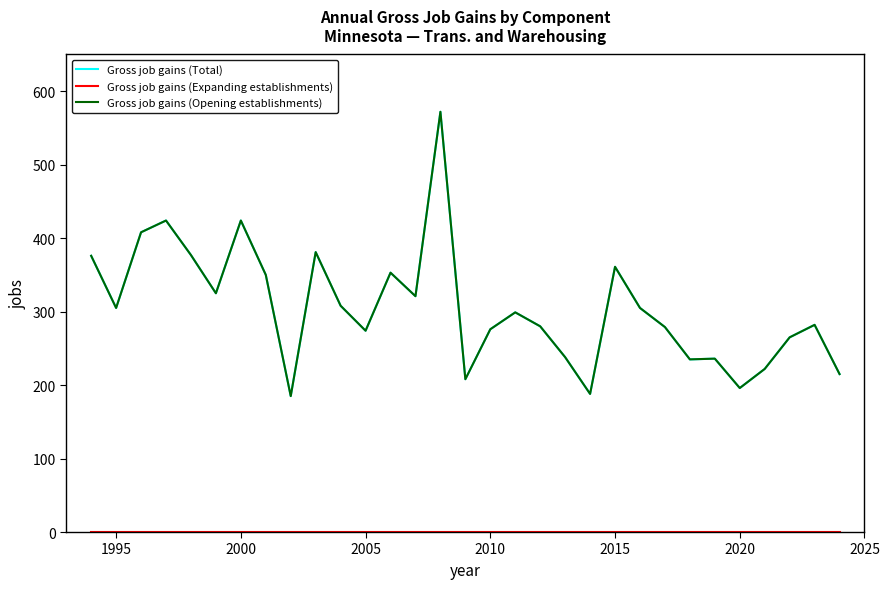

Is this an area chart (filled region under the line)?

No